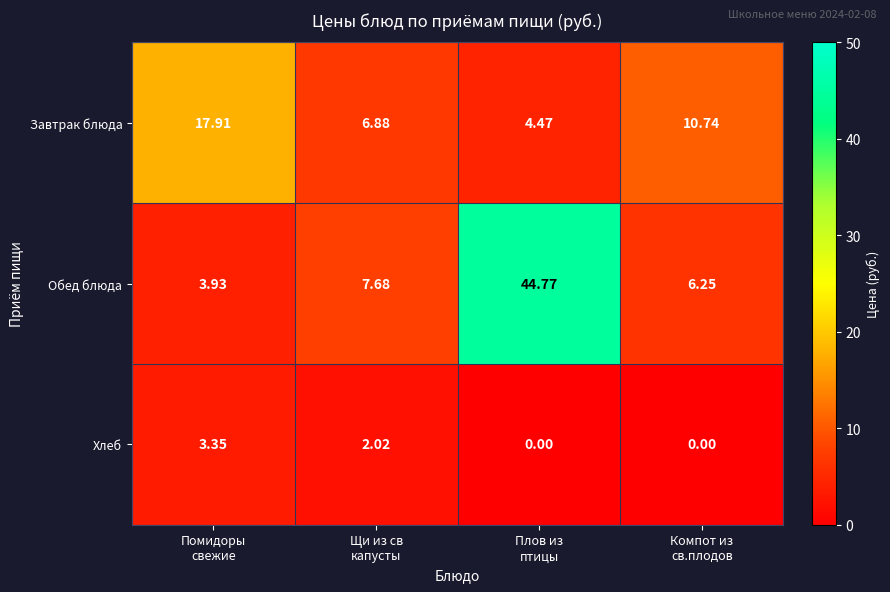

How many distinct data groups are displayed?

3